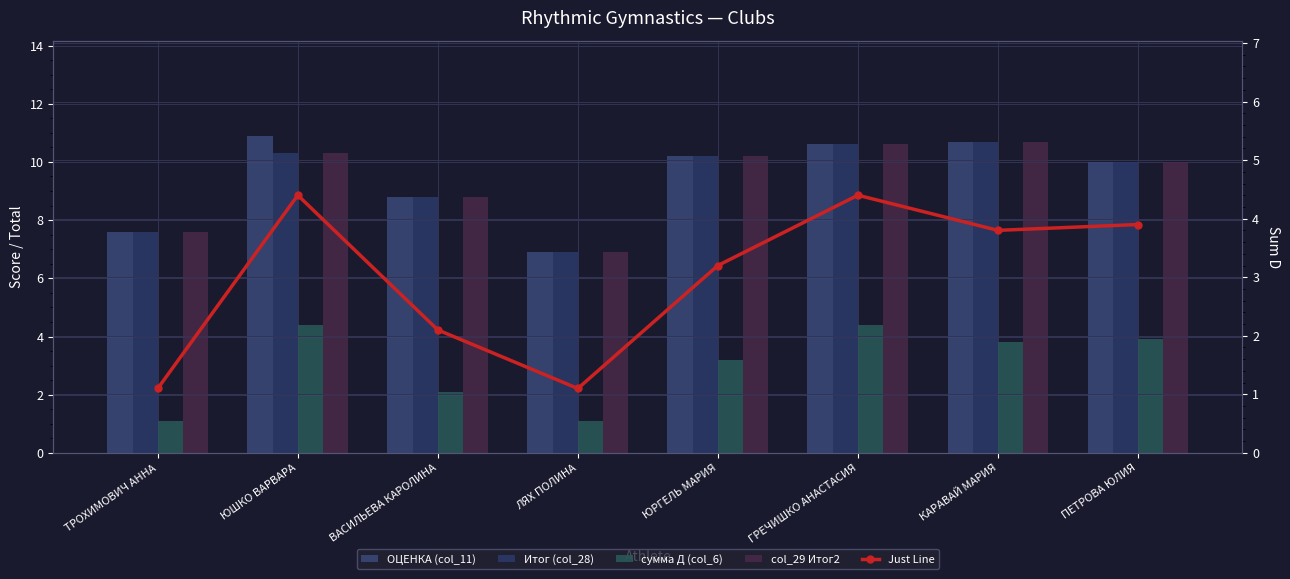

Reading left to right, what are all the values shown in this chart?

ОЦЕНКА (col_11): ТРОХИМОВИЧ АННА=7.6	ЮШКО ВАРВАРА=10.9	ВАСИЛЬЕВА КАРОЛИНА=8.8	ЛЯХ ПОЛИНА=6.9	ЮРГЕЛЬ МАРИЯ=10.2	ГРЕЧИШКО АНАСТАСИЯ=10.6	КАРАВАЙ МАРИЯ=10.7	ПЕТРОВА ЮЛИЯ=10.0
Итог (col_28): ТРОХИМОВИЧ АННА=7.6	ЮШКО ВАРВАРА=10.3	ВАСИЛЬЕВА КАРОЛИНА=8.8	ЛЯХ ПОЛИНА=6.9	ЮРГЕЛЬ МАРИЯ=10.2	ГРЕЧИШКО АНАСТАСИЯ=10.6	КАРАВАЙ МАРИЯ=10.7	ПЕТРОВА ЮЛИЯ=10.0
сумма Д (col_6): ТРОХИМОВИЧ АННА=1.1	ЮШКО ВАРВАРА=4.4	ВАСИЛЬЕВА КАРОЛИНА=2.1	ЛЯХ ПОЛИНА=1.1	ЮРГЕЛЬ МАРИЯ=3.2	ГРЕЧИШКО АНАСТАСИЯ=4.4	КАРАВАЙ МАРИЯ=3.8	ПЕТРОВА ЮЛИЯ=3.9
col_29 Итог2: ТРОХИМОВИЧ АННА=7.6	ЮШКО ВАРВАРА=10.3	ВАСИЛЬЕВА КАРОЛИНА=8.8	ЛЯХ ПОЛИНА=6.9	ЮРГЕЛЬ МАРИЯ=10.2	ГРЕЧИШКО АНАСТАСИЯ=10.6	КАРАВАЙ МАРИЯ=10.7	ПЕТРОВА ЮЛИЯ=10.0
Just Line: ТРОХИМОВИЧ АННА=1.1	ЮШКО ВАРВАРА=4.4	ВАСИЛЬЕВА КАРОЛИНА=2.1	ЛЯХ ПОЛИНА=1.1	ЮРГЕЛЬ МАРИЯ=3.2	ГРЕЧИШКО АНАСТАСИЯ=4.4	КАРАВАЙ МАРИЯ=3.8	ПЕТРОВА ЮЛИЯ=3.9